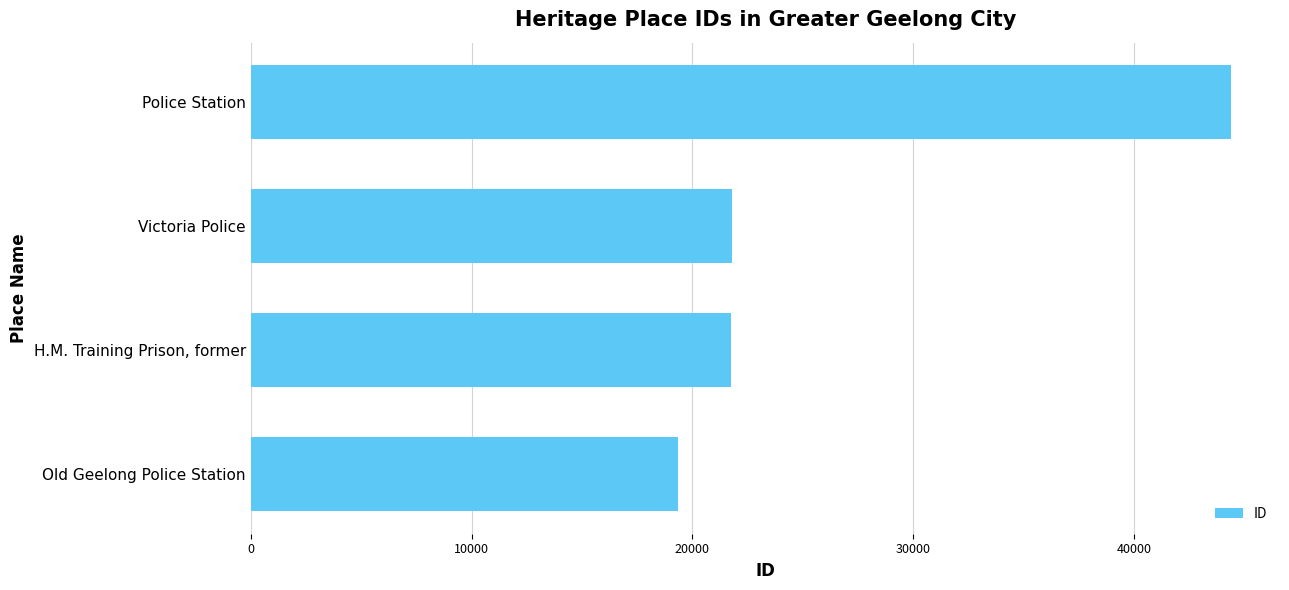

Which label corresponds to the largest value in the chart?

Police Station